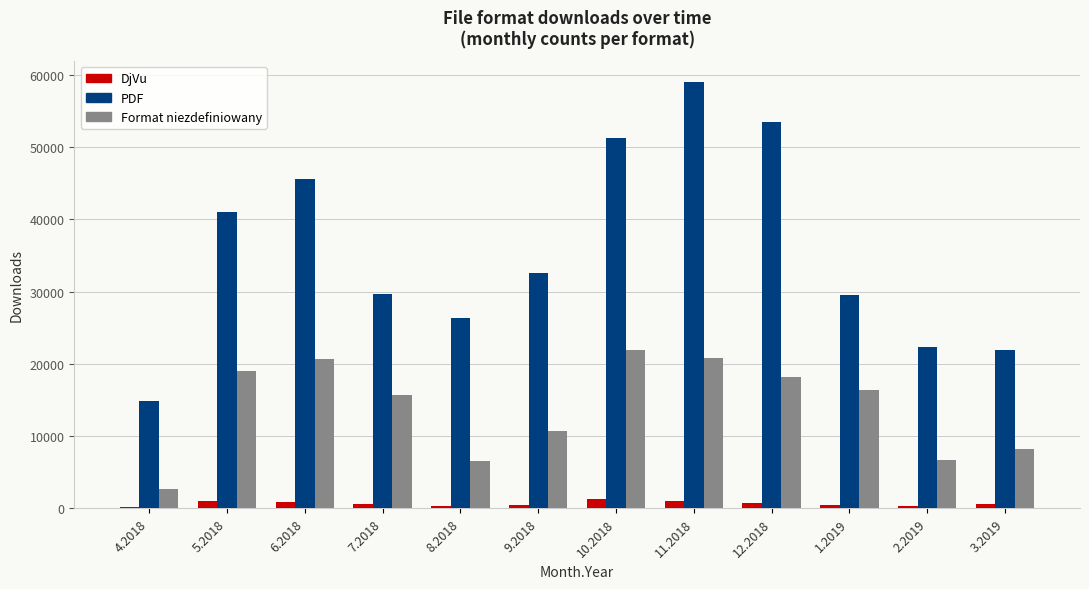

The value of Format niezdefiniowany at 10.2018 is 30207. True or false?

False